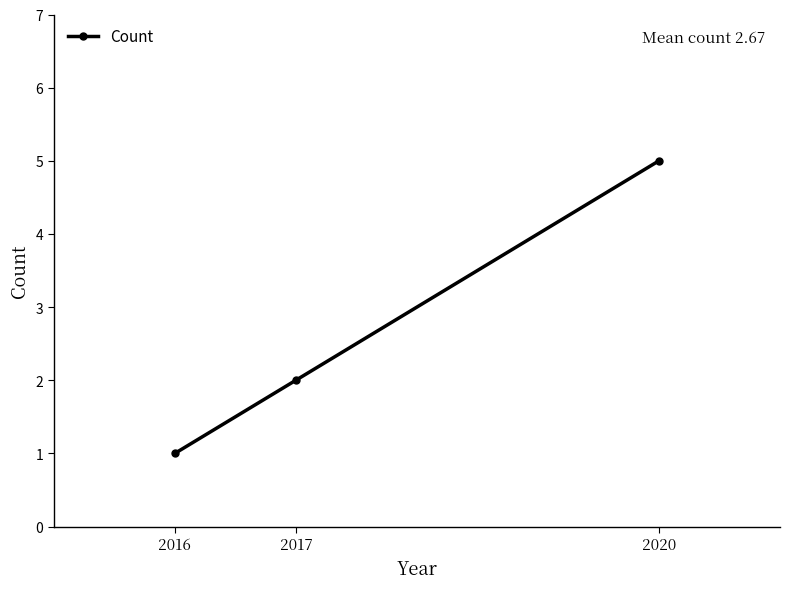

What is the value of the 2nd point from the left?

2